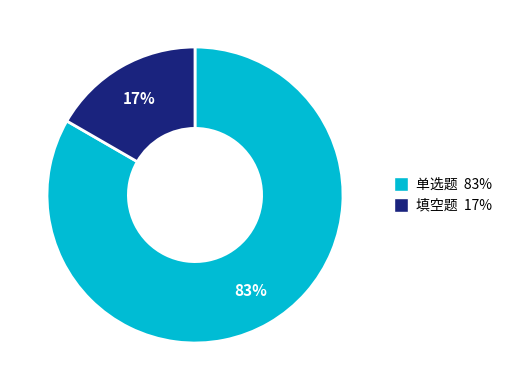

Count the number of slices in the pie.

2